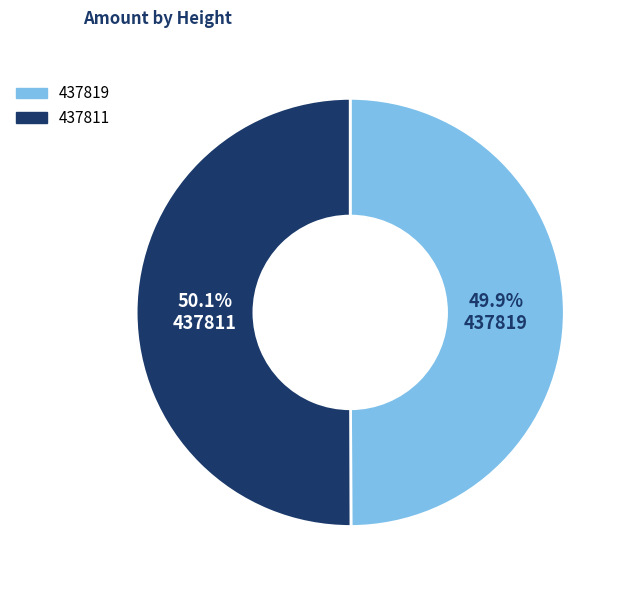

Approximately how many times larger is the value at 437811 compared to 437819?

1.0